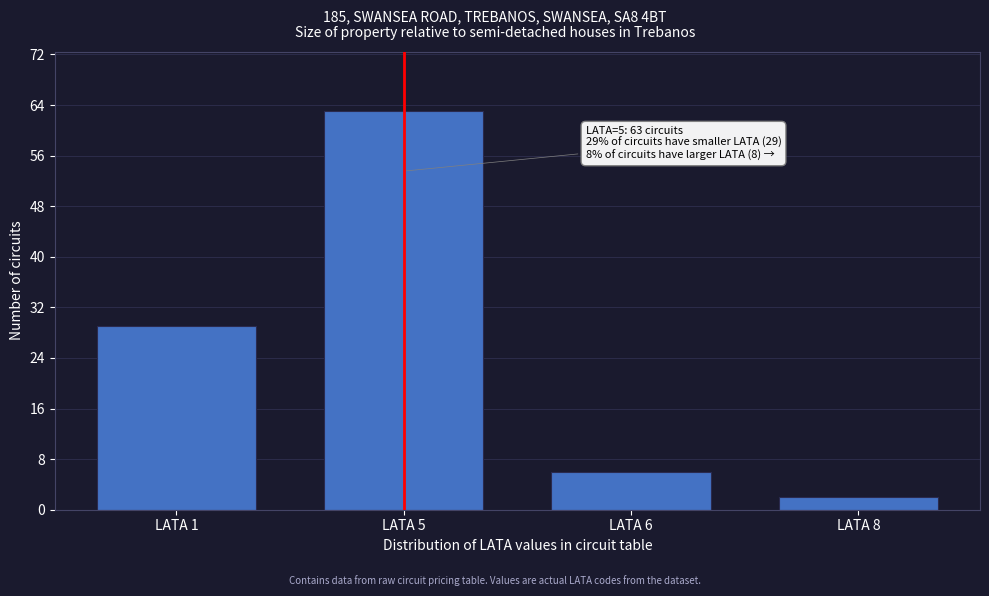

Reading left to right, extract all data points from this chart.

29	63	6	2